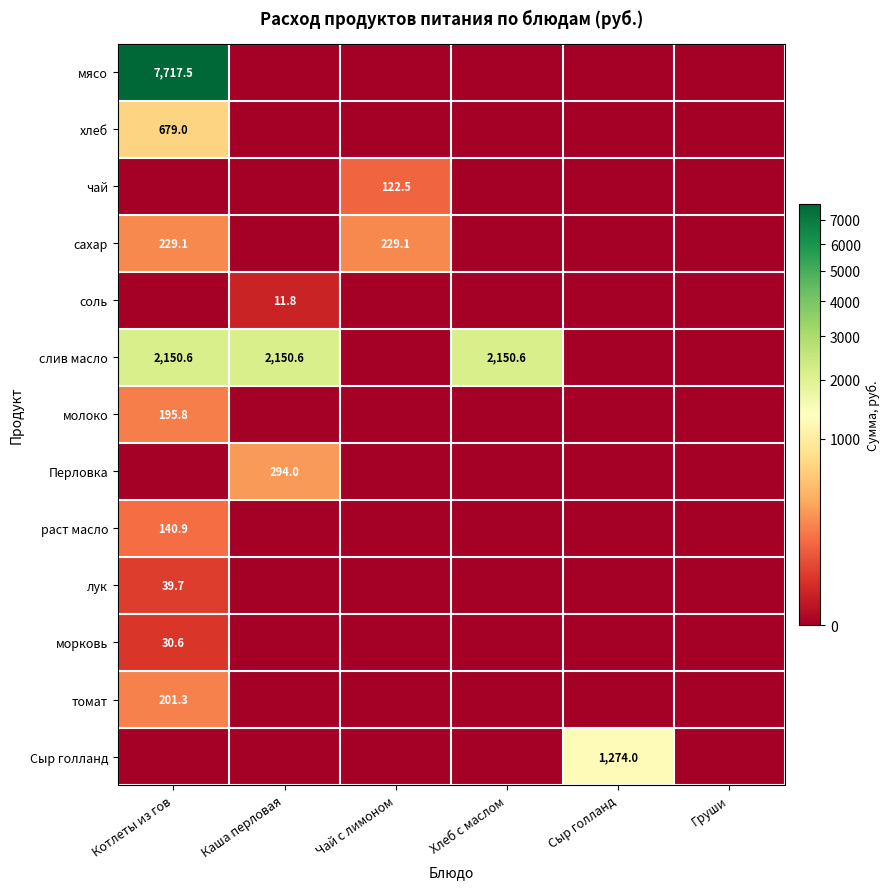

How many distinct data groups are displayed?

13